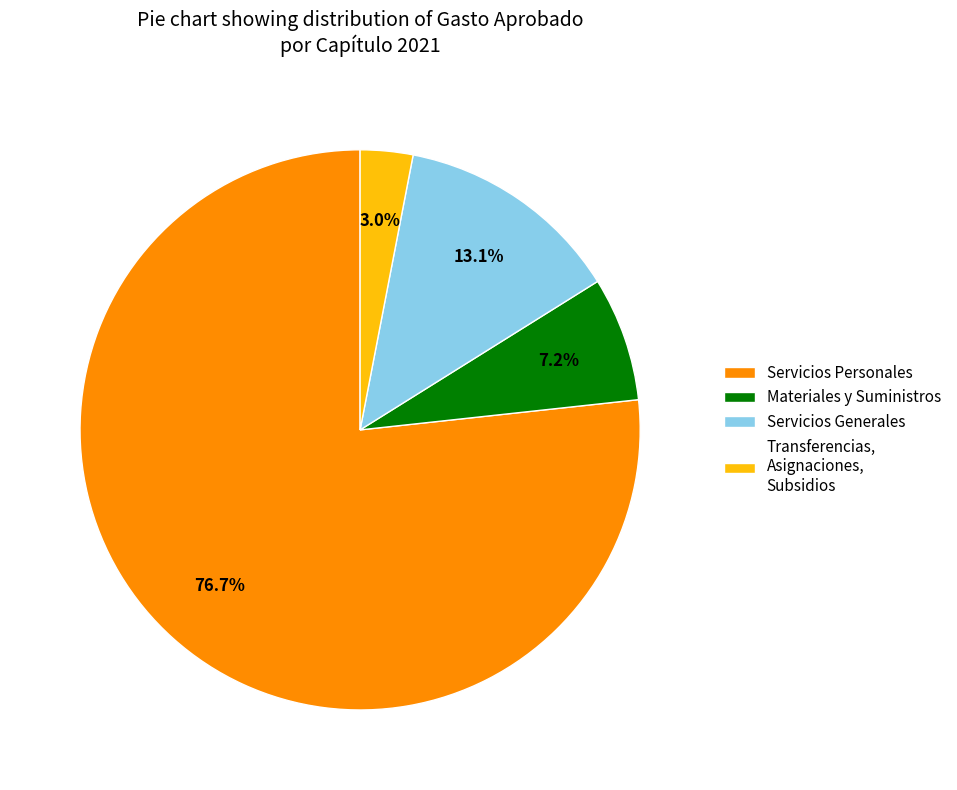

To the nearest percent, what portion does Servicios Generales represent?

13%